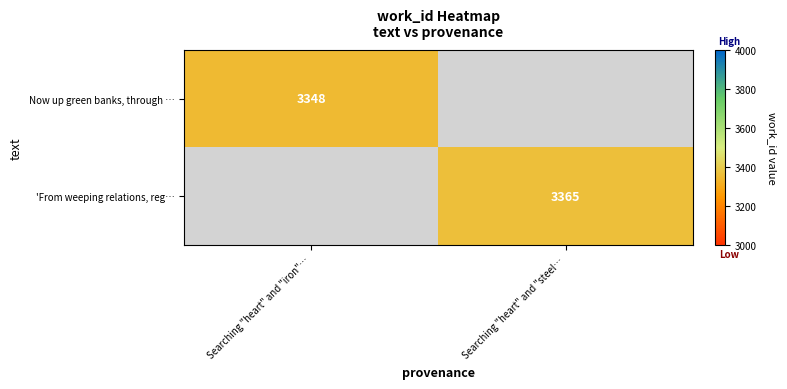

At how many categories does at least one series exceed 3361?

1